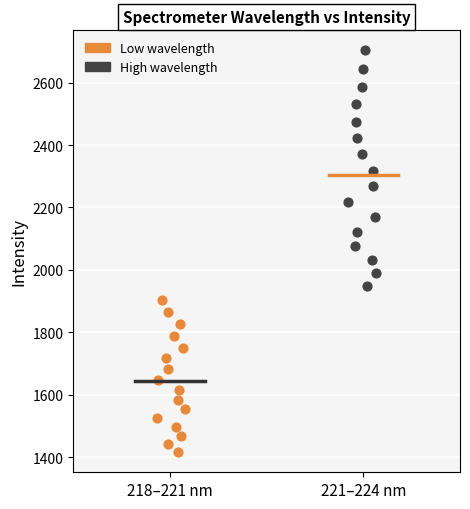

Which series contains the highest Y value?

High wavelength